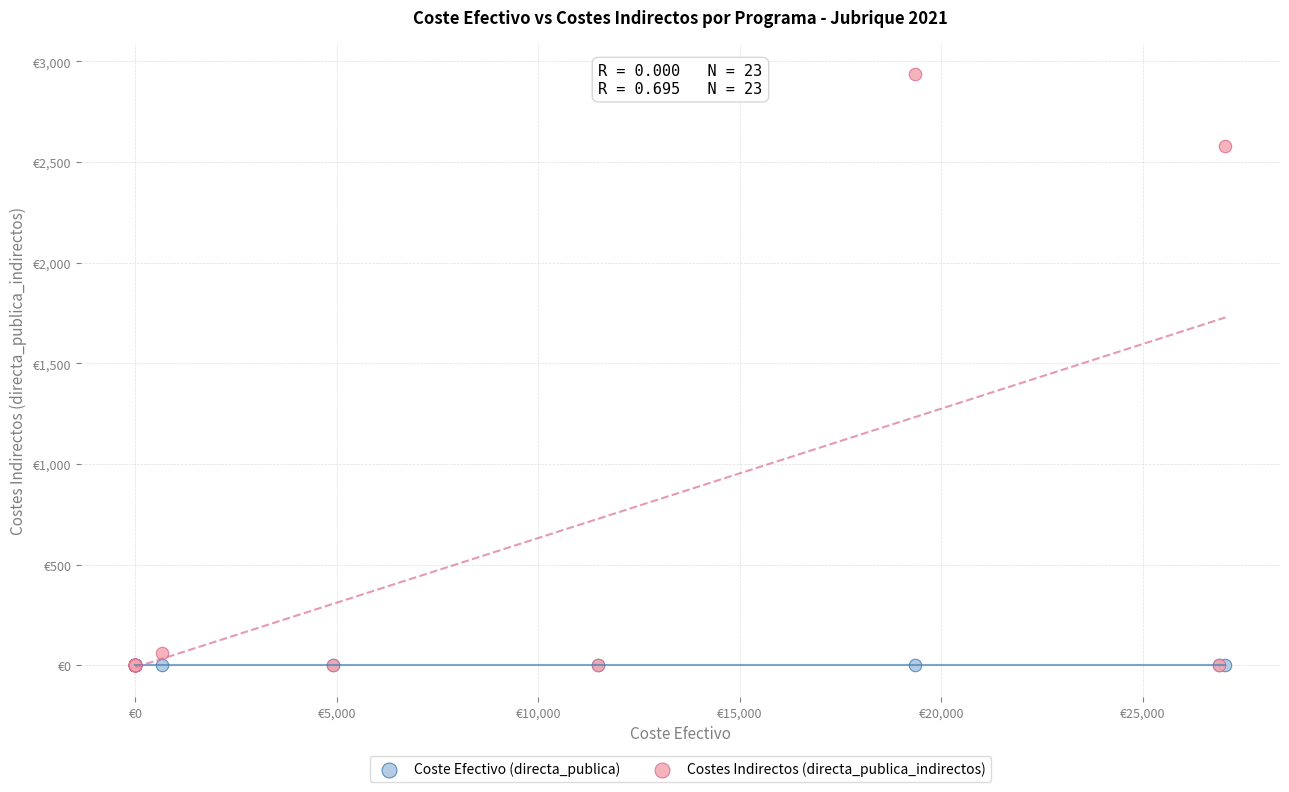

Which series reaches the maximum Y coordinate?

Costes Indirectos (directa_publica_indirectos)